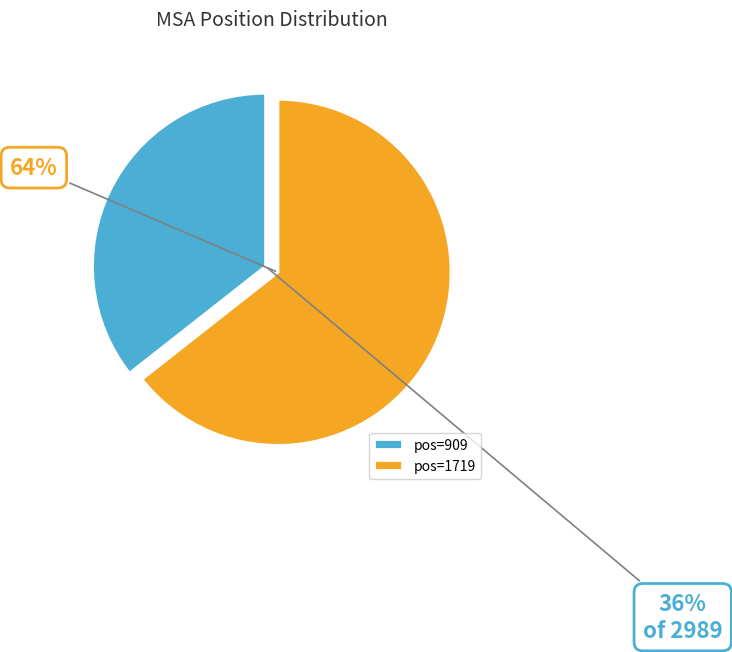

Which slice is the smallest?

909